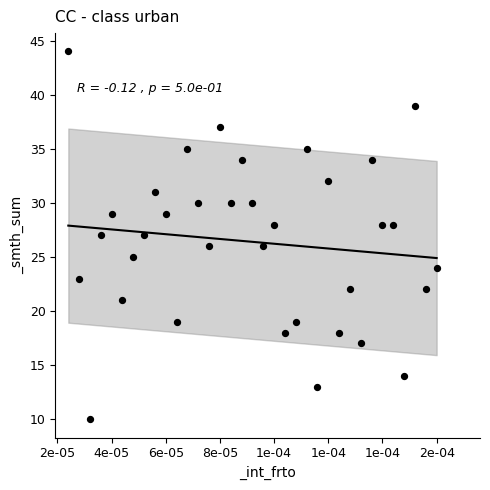

What is the range of Y values (max minus min)?

34